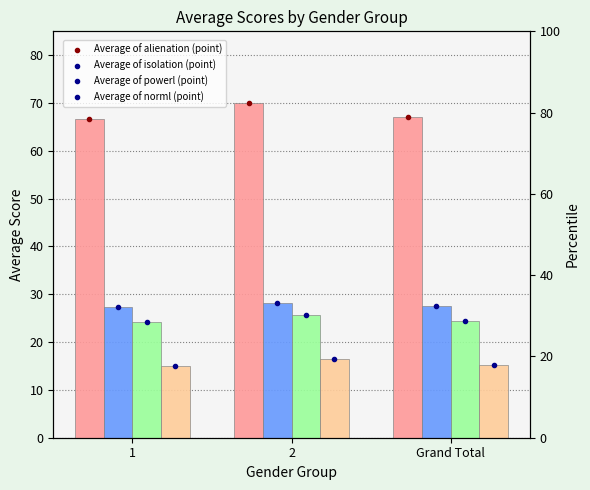

At which category is the sum across all series the highest?

2